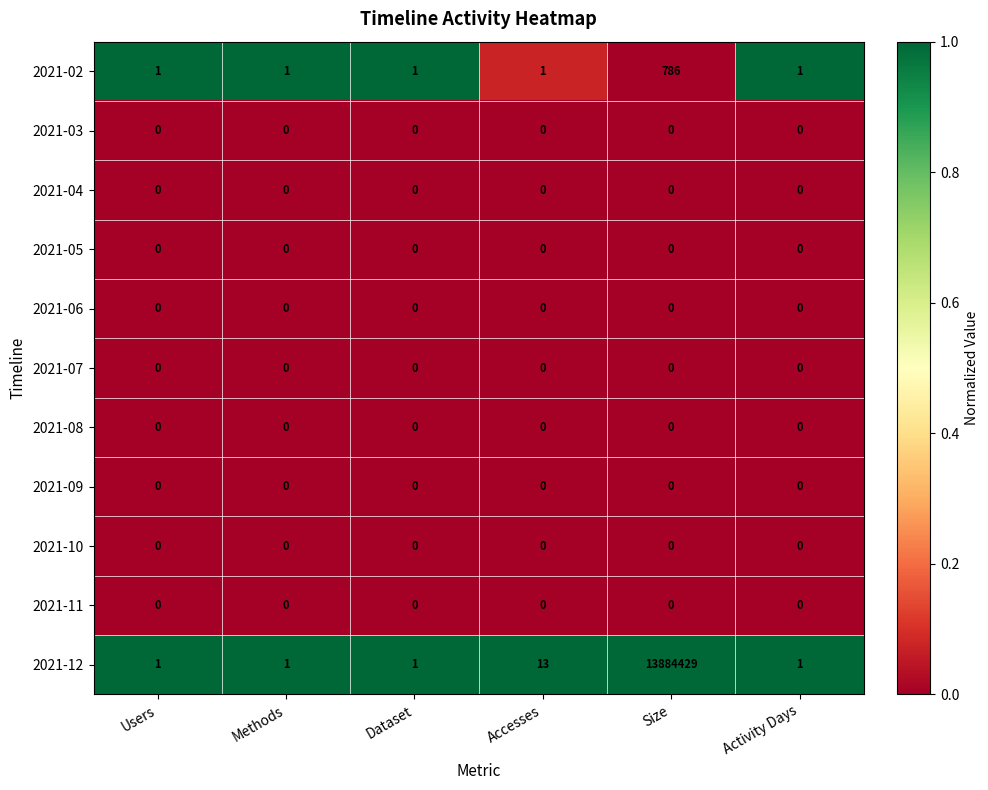

Which series has the widest spread of values?

2021-12